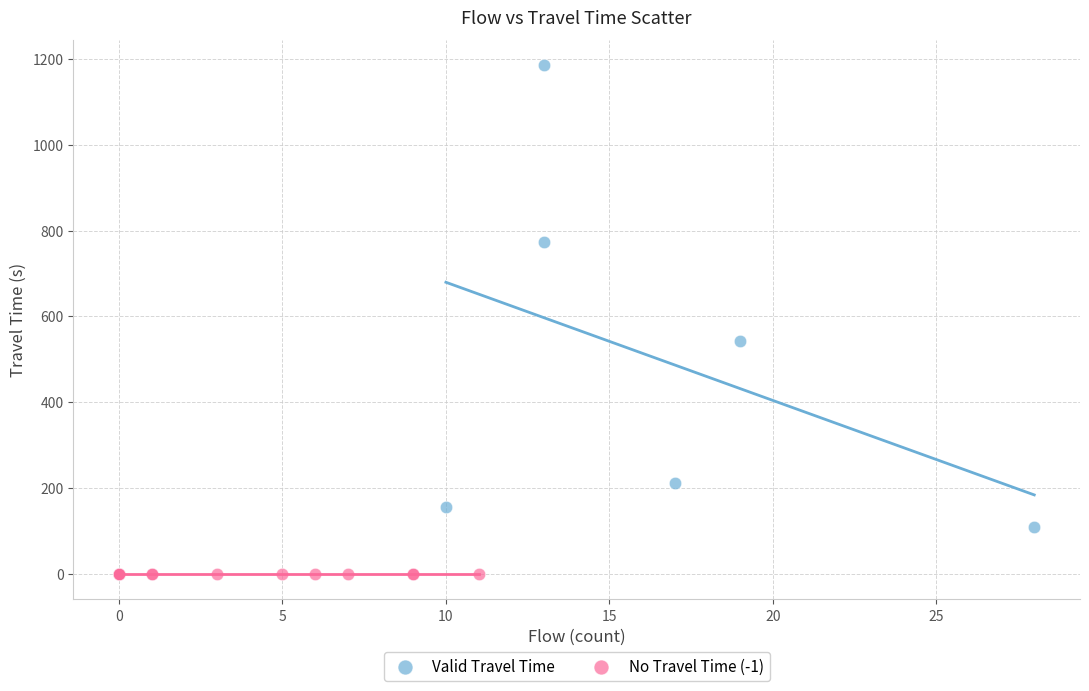

Which series reaches the minimum Y coordinate?

No Travel Time (-1)